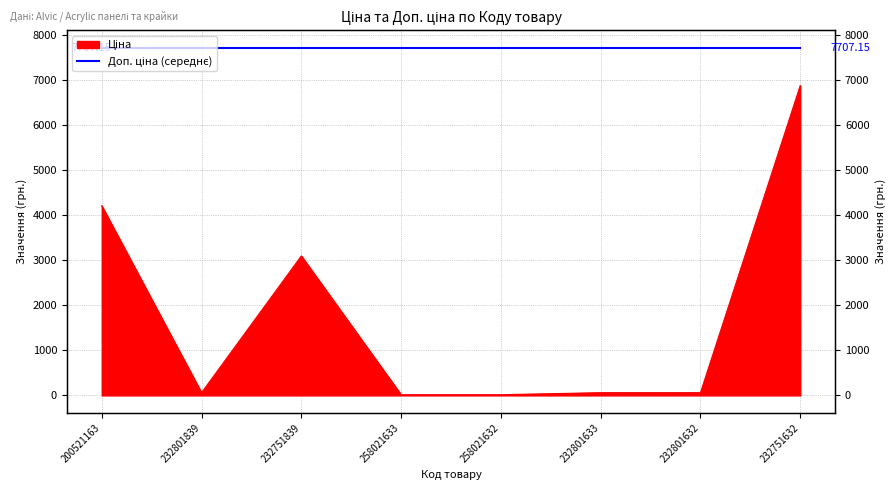

Rank the categories by value from highest to lowest.

232751632, 200521163, 232751839, 232801839, 232801633, 232801632, 258021633, 258021632